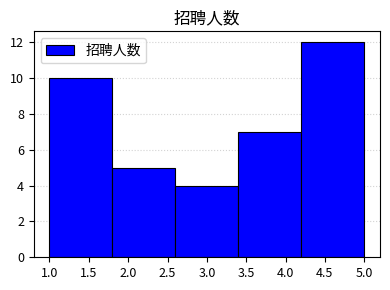

Over which range of the x-axis is the bar tallest?

4.2 to 5.0